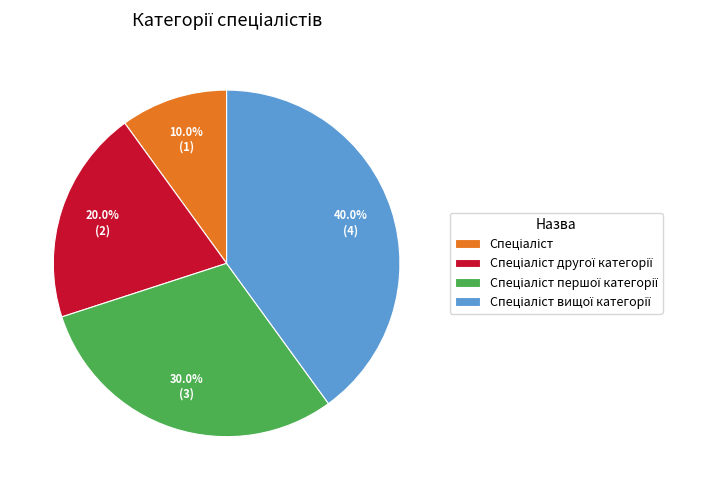

Is there any slice that represents more than half of the pie?

No